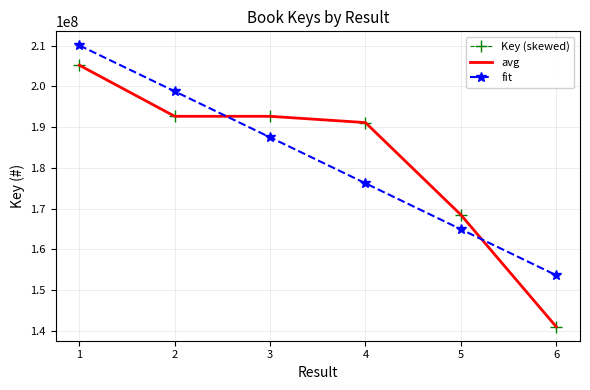

What is the value of the Key (skewed) point at the 1st from the left?

205193525.0